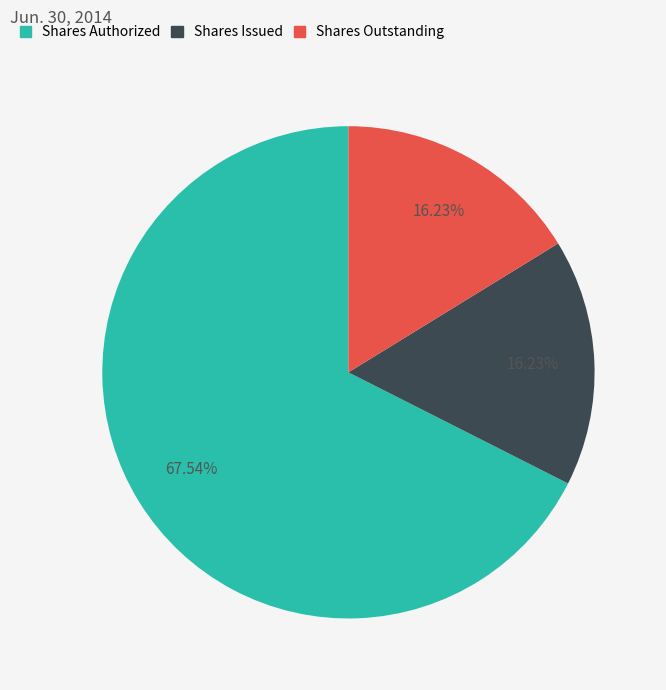

Is there any slice that represents more than half of the pie?

Yes